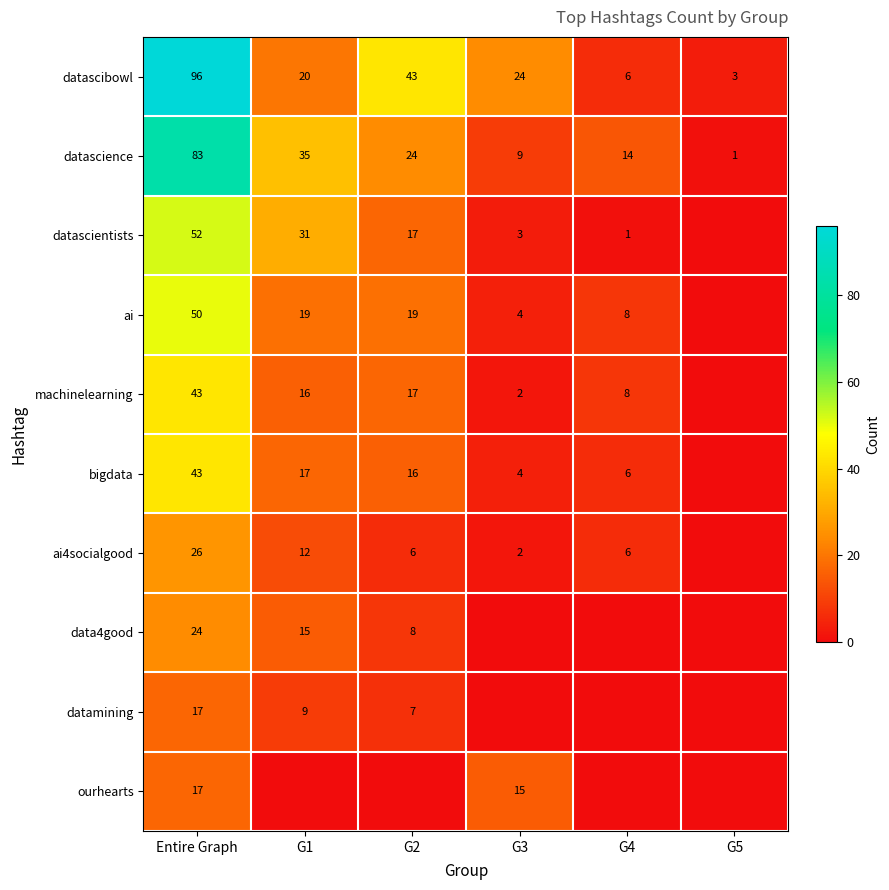

Is it true that ai equals 12 at G2?

False